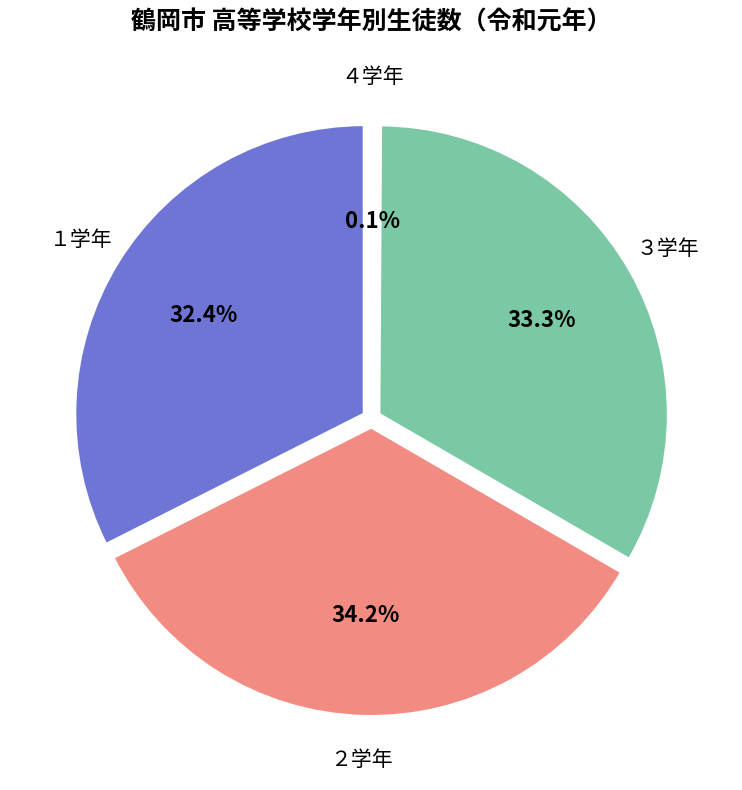

Count the number of slices in the pie.

4